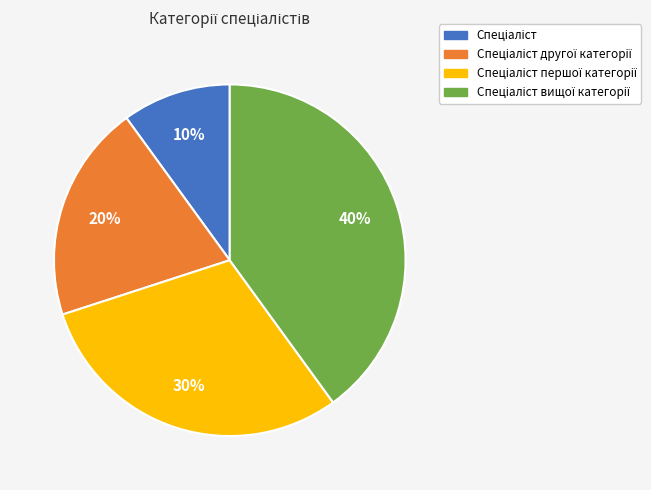

To the nearest percent, what is the difference between the largest and smallest slice percentages?

30%